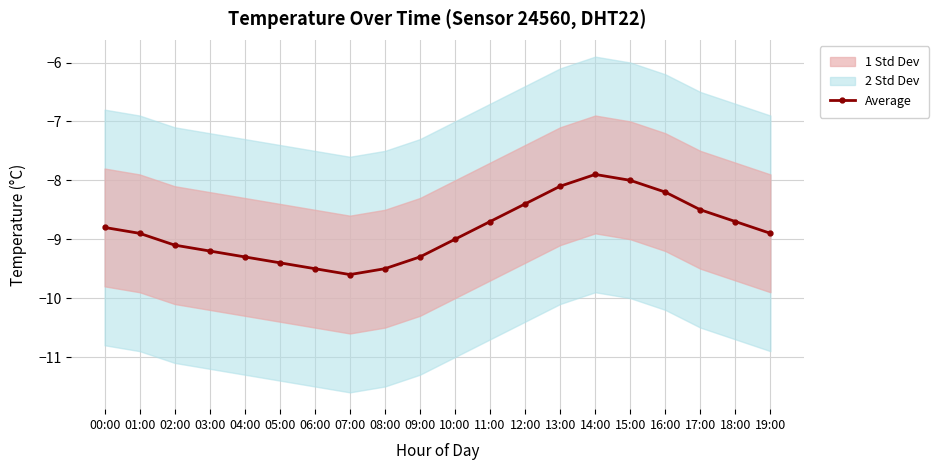

At which category does the data reach its first local peak?

14:00